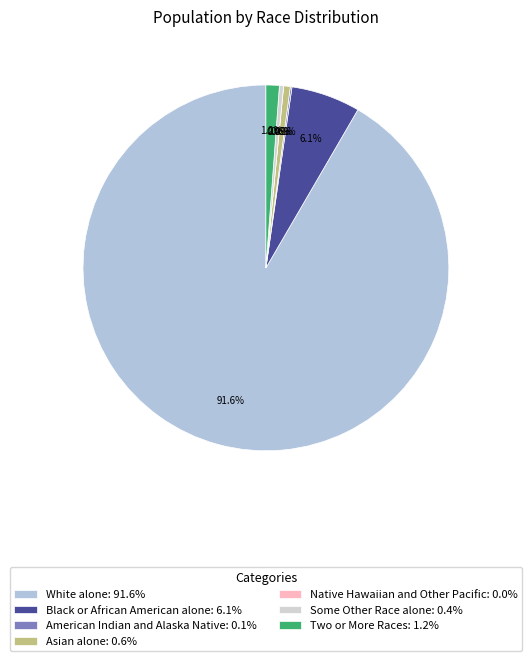

True or false: Black or African American alone accounts for 6% of the total.

True